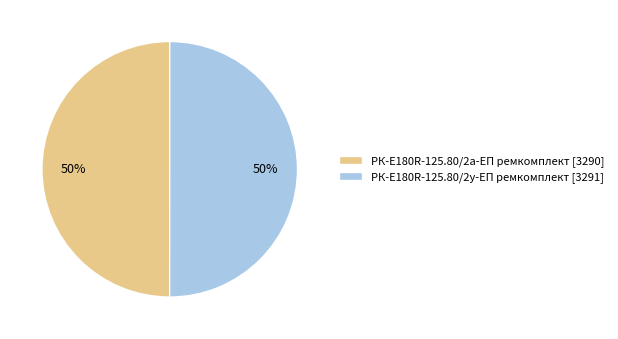

What is the ratio of the value at РК-E180R-125.80/2у-ЕП ремкомплект [3291] to the value at РК-E180R-125.80/2а-ЕП ремкомплект [3290]?

1.0